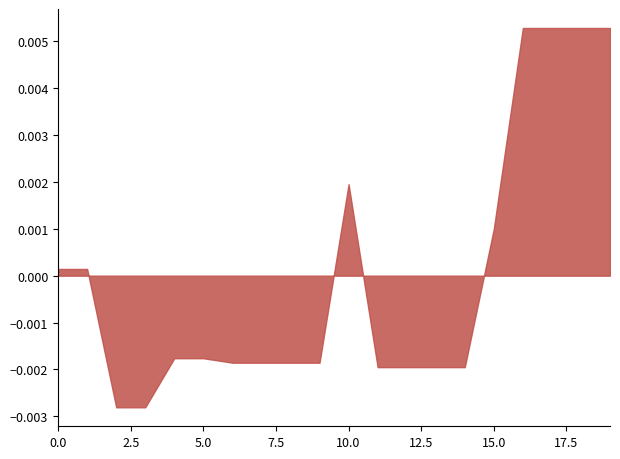

How many points are higher than both their immediate neighbors (excluding endpoints)?

1